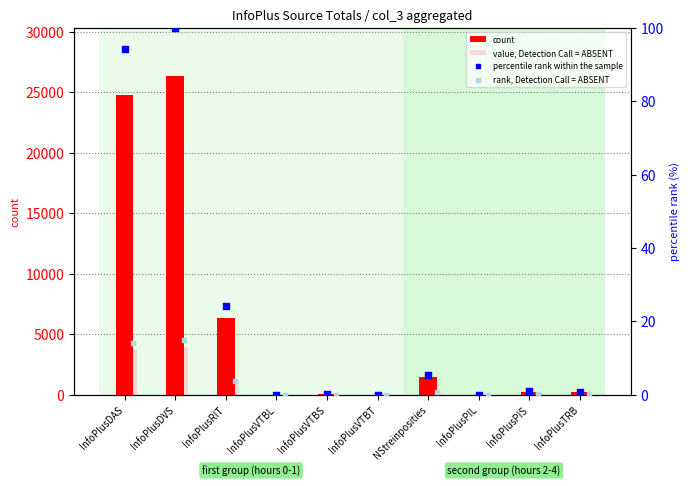

What is the total value across all series at InfoPlusVTBS?

43.9